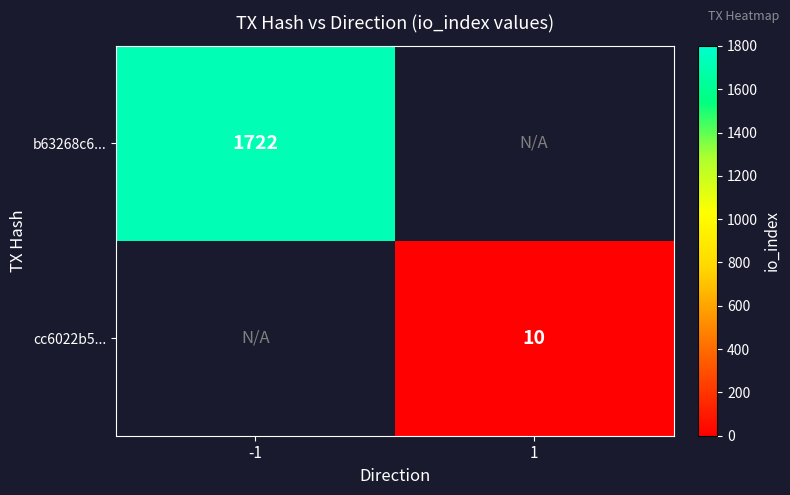

The b63268c6... series shows 2567 at -1. True or false?

False